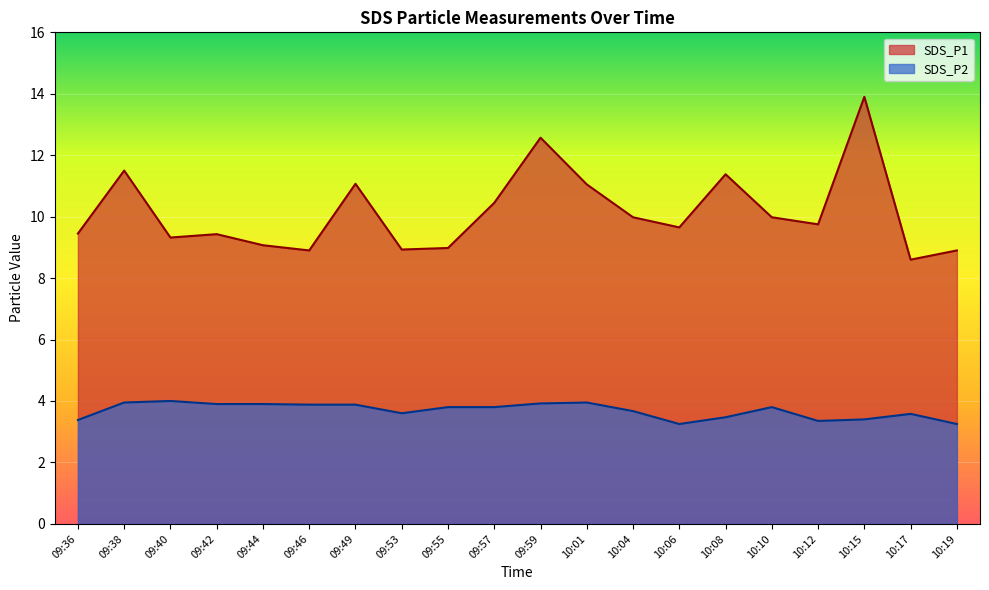

What is the difference between the maximum and second lowest values in the SDS_P1 series?

5.0